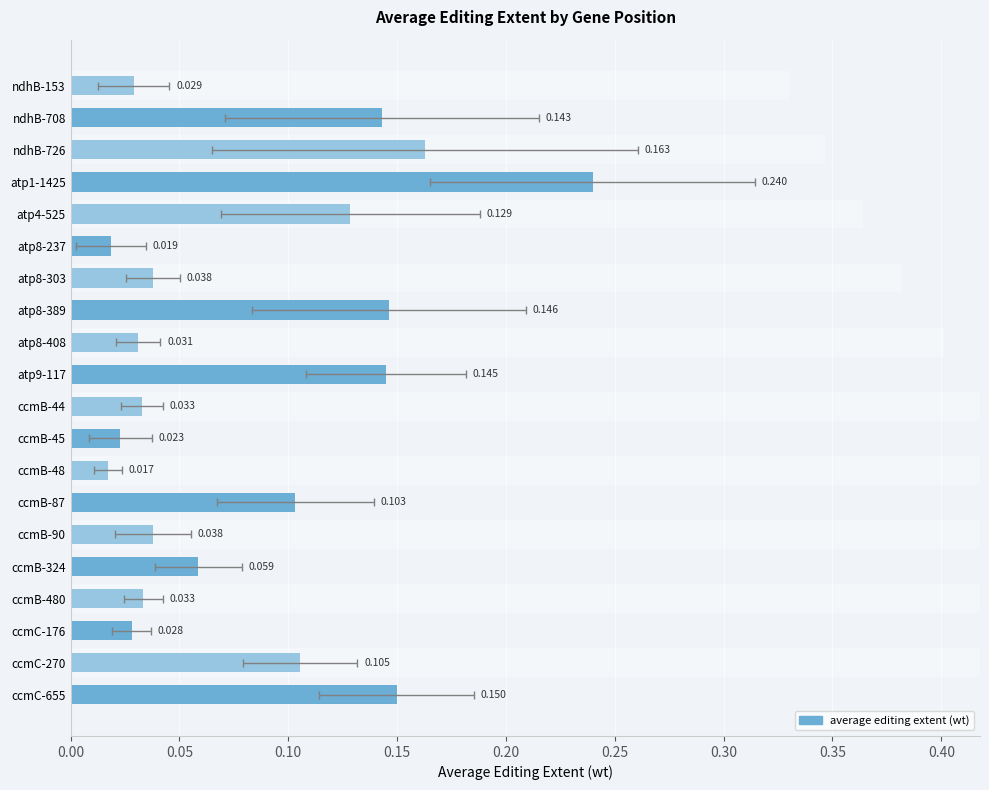

What is the greatest value displayed?

0.2